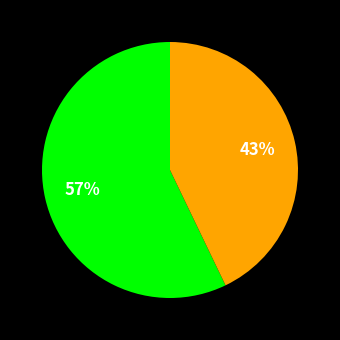

Is there any slice that represents more than half of the pie?

Yes